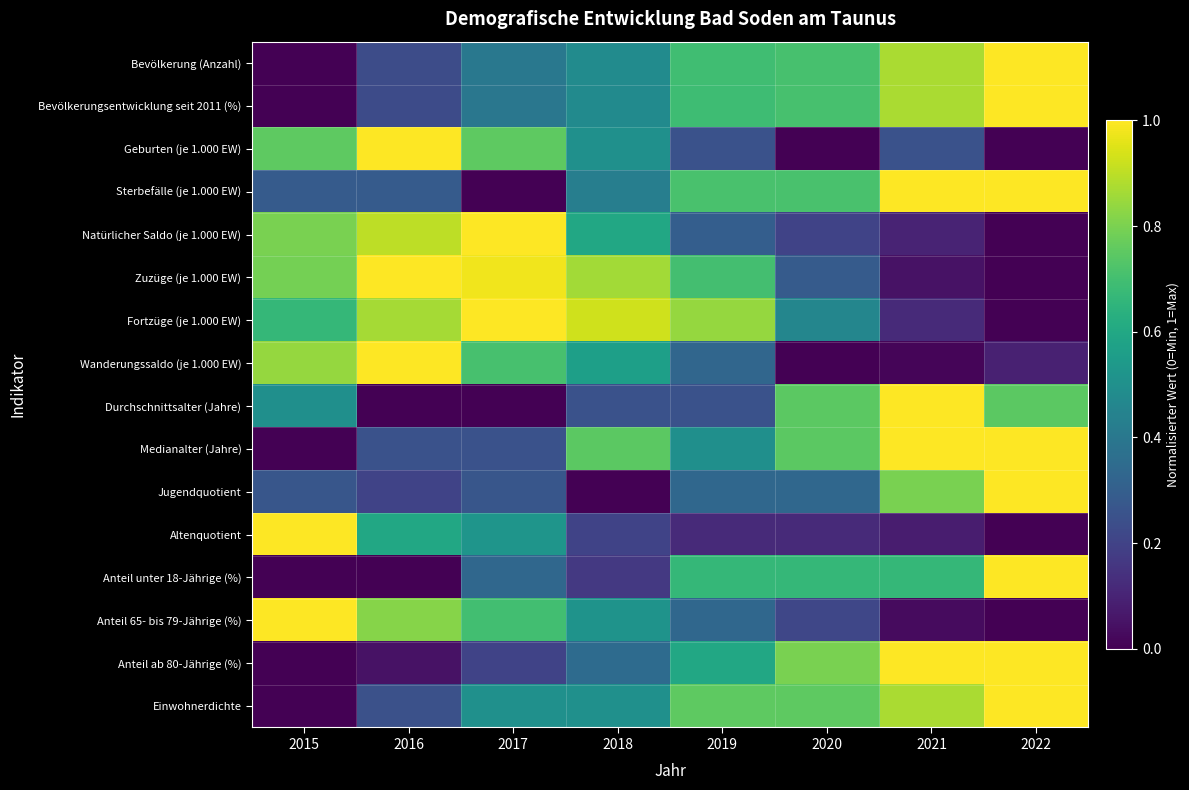

Between 2018 and 2015, which is larger?

2018